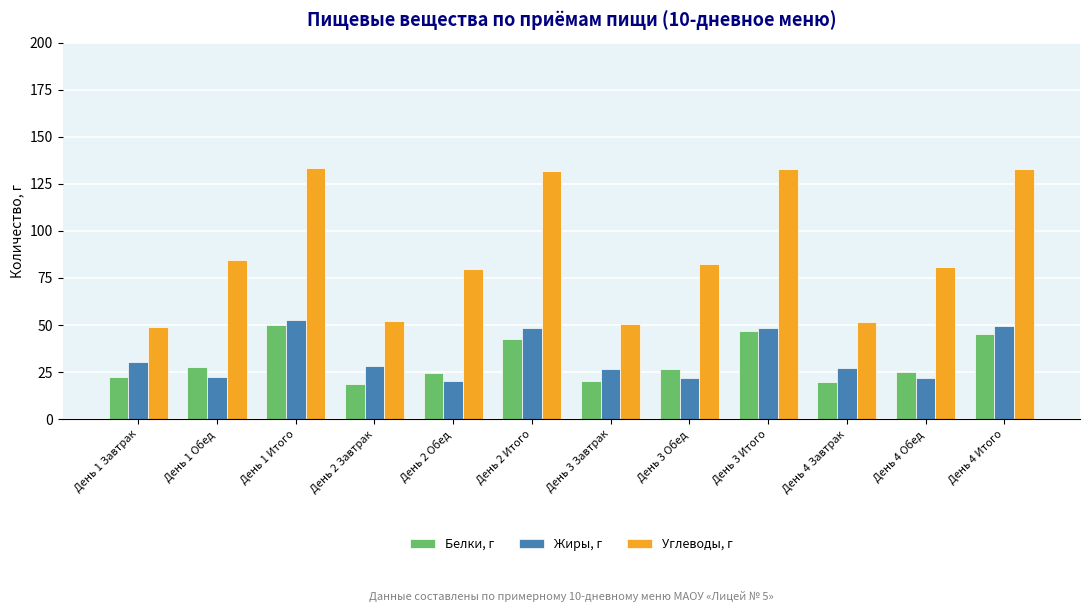

What is the spread (max minus min) of values at День 3 Итого?

86.1